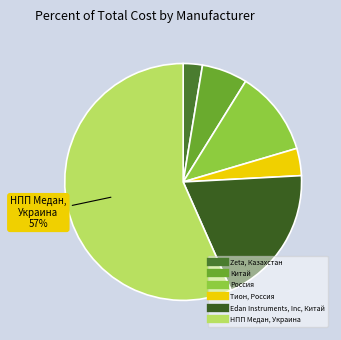

Does Zeta, Казахстан represent more than half of the total?

No